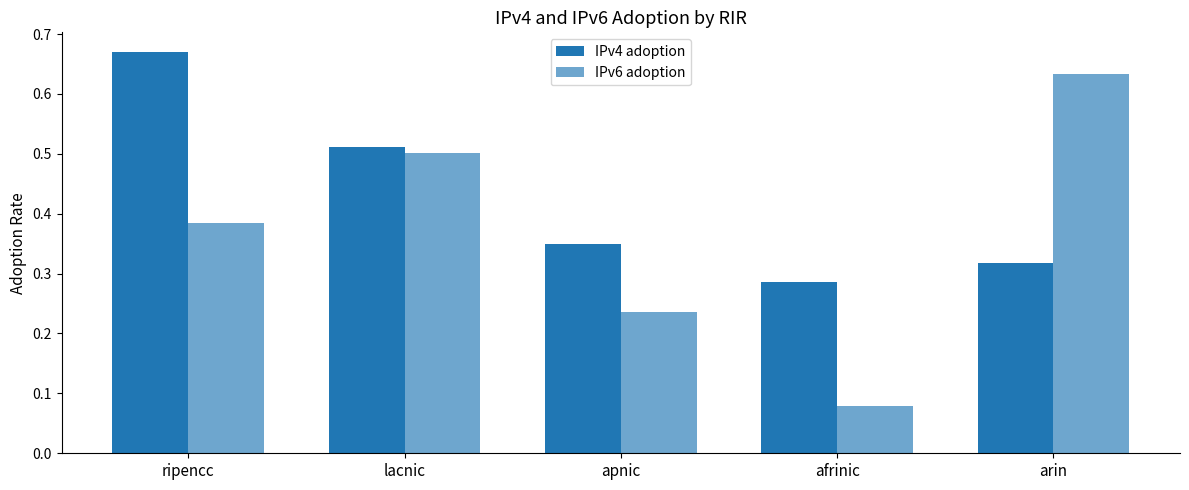

Is the value of IPv6 adoption at lacnic greater than the value of IPv4 adoption at lacnic?

No